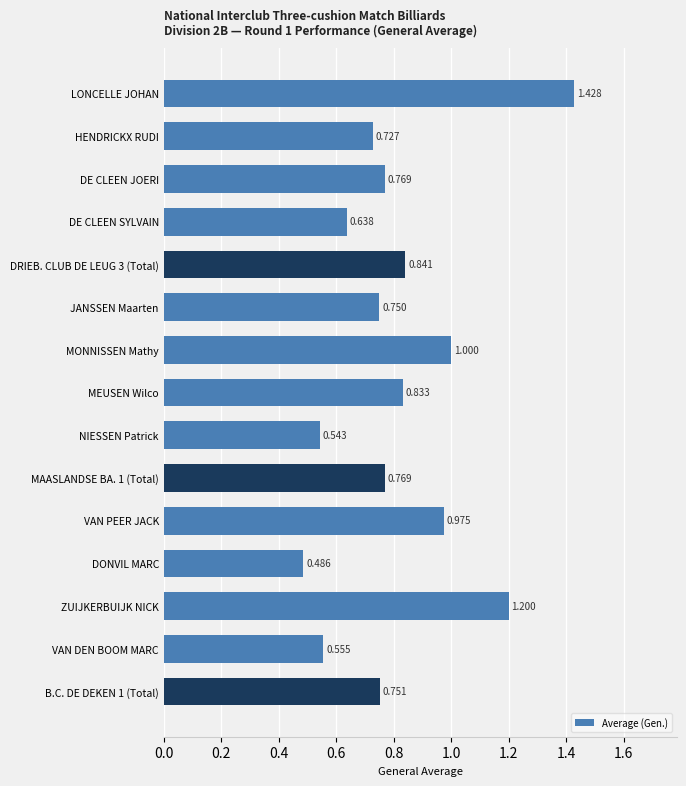

What is the label of the 3rd bar from the bottom?

ZUIJKERBUIJK NICK